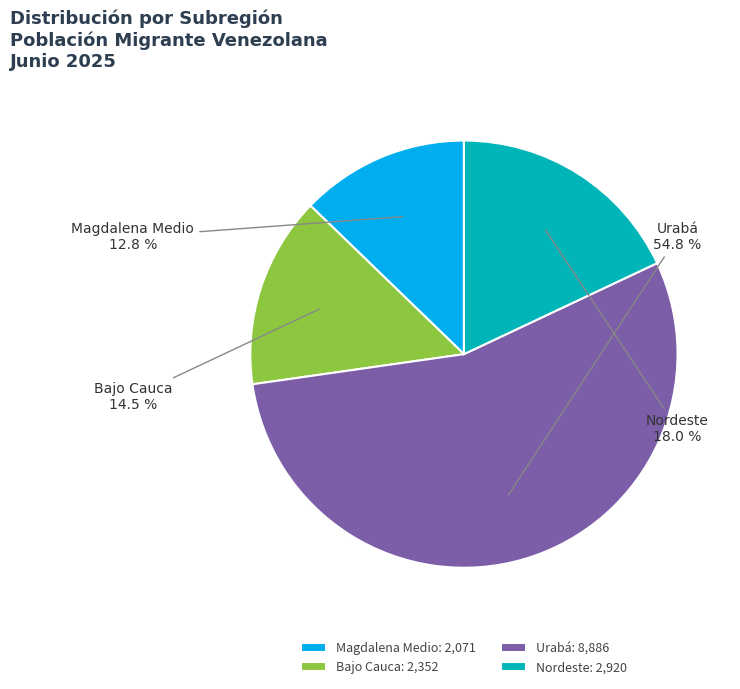

What is the largest slice in the pie chart?

Urabá